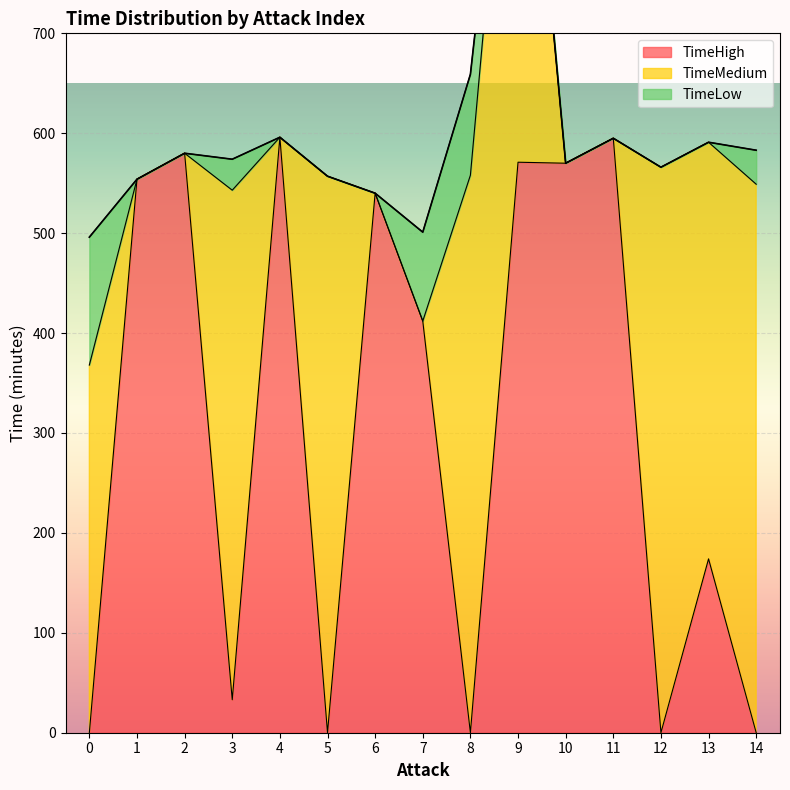

Where does the TimeMedium series first go above 368?

3